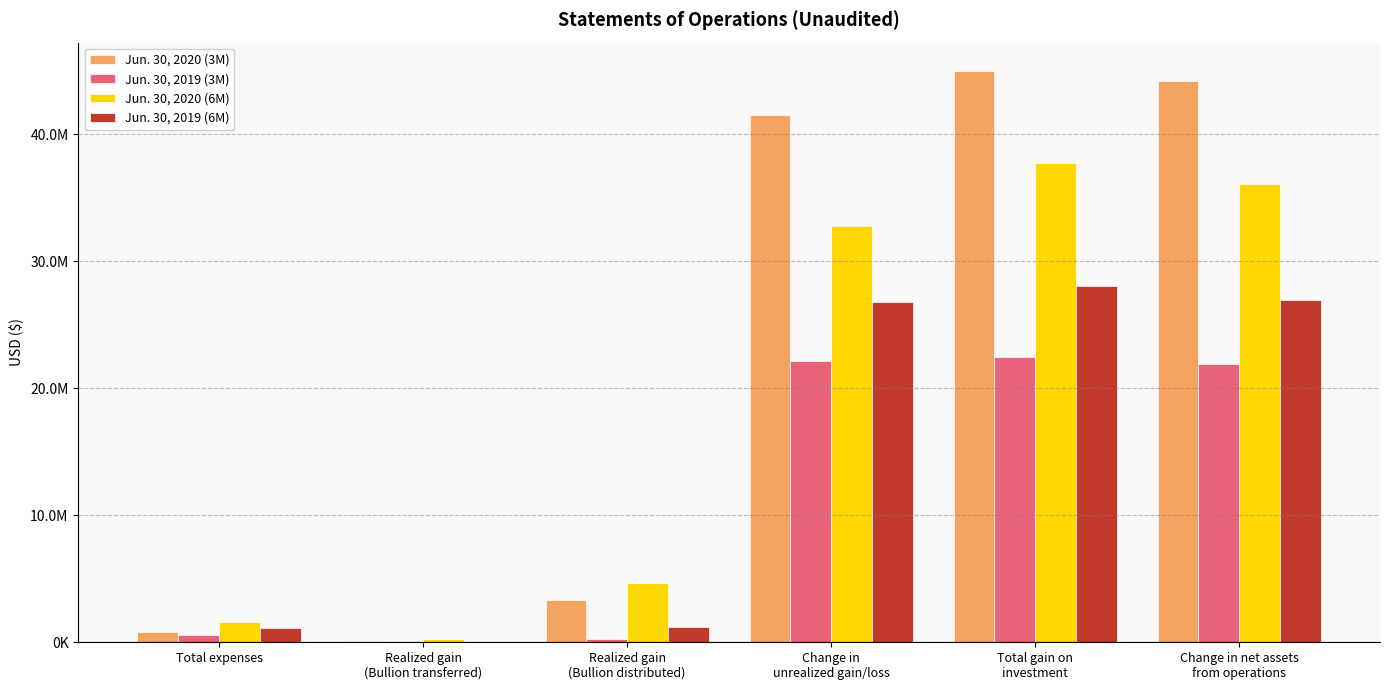

What is the sum of all Jun. 30, 2020 (3M) values?

134892000